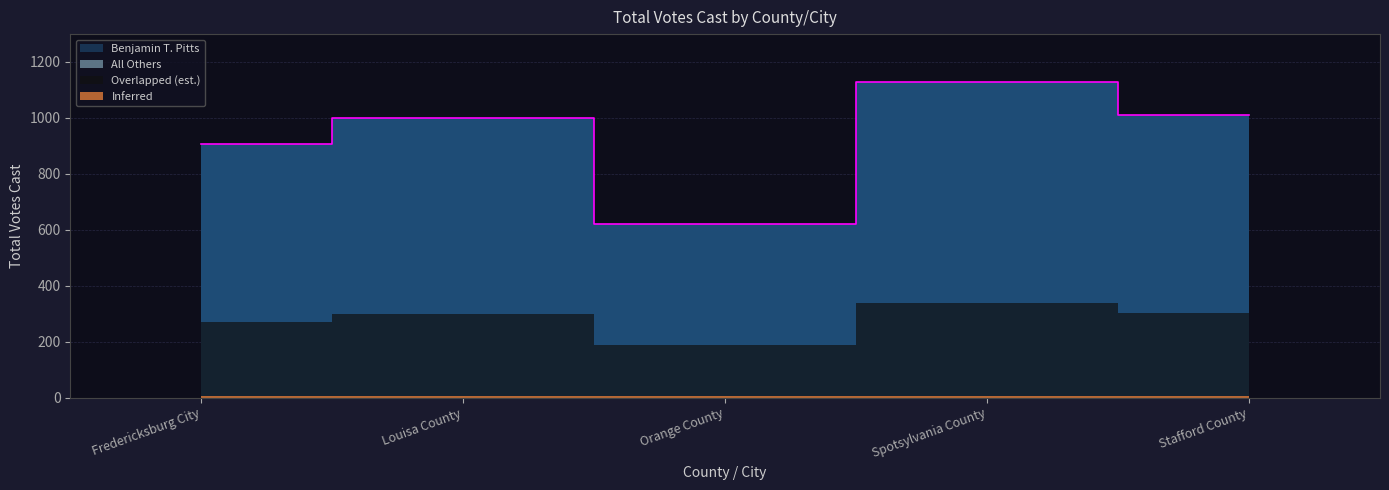

True or false: the data shows 1010 at Stafford County.

True